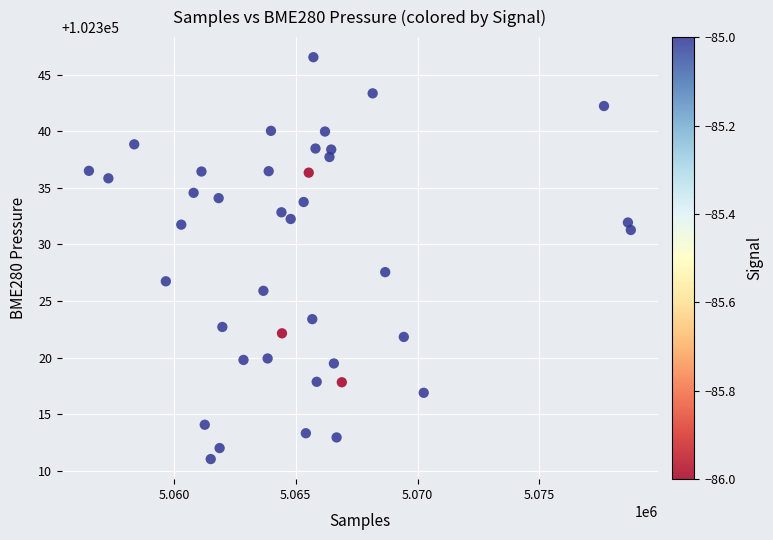

What is the range of Y values (max minus min)?

35.5